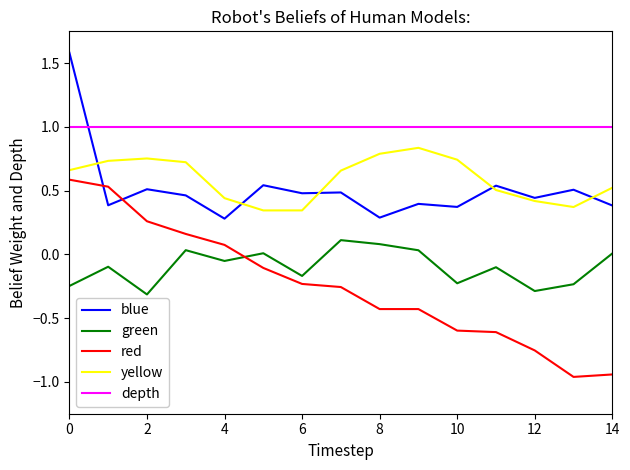

What is the greatest value displayed?

1.6